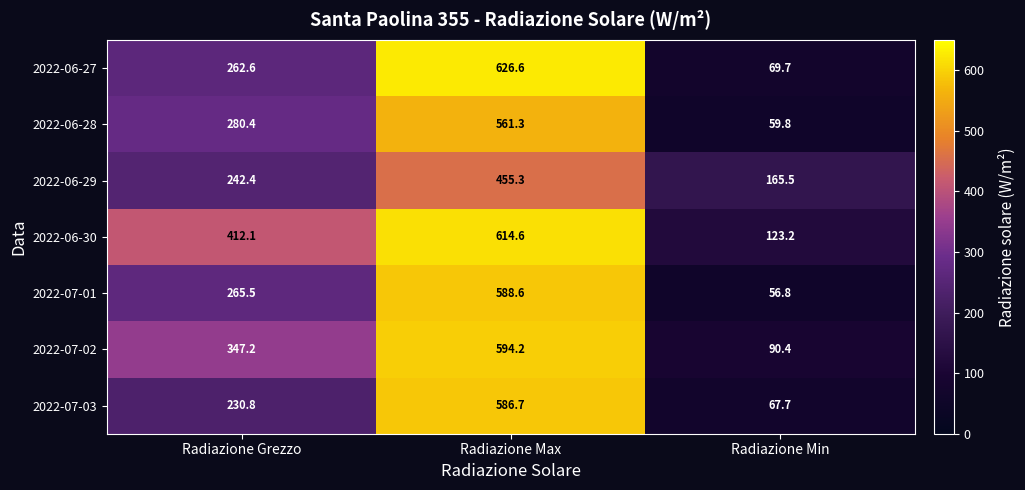

Which series has the largest range (max minus min)?

2022-06-27